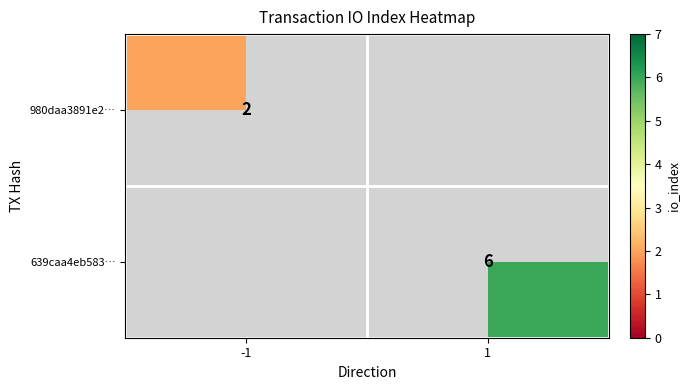

At how many categories does at least one series exceed 5?

1